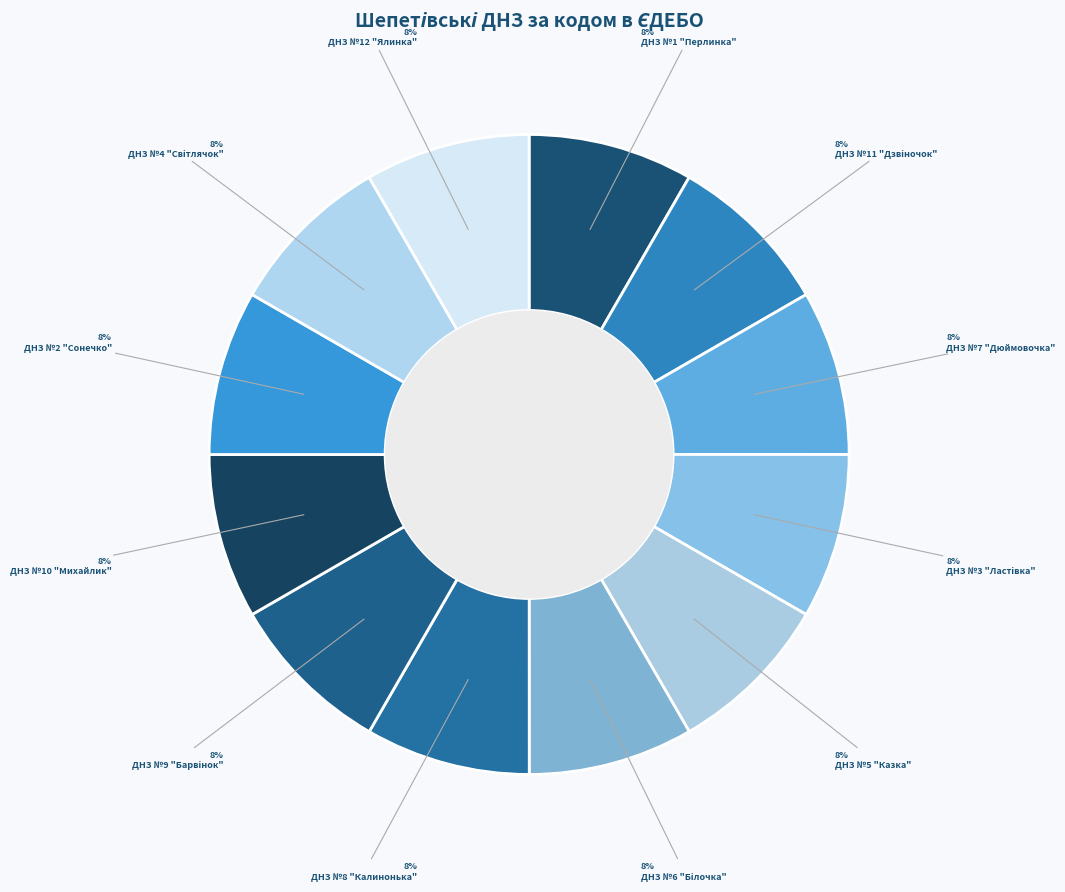

Do ДНЗ №5 "Казка" and ДНЗ №8 "Калинонька" together represent more than half of the pie?

No